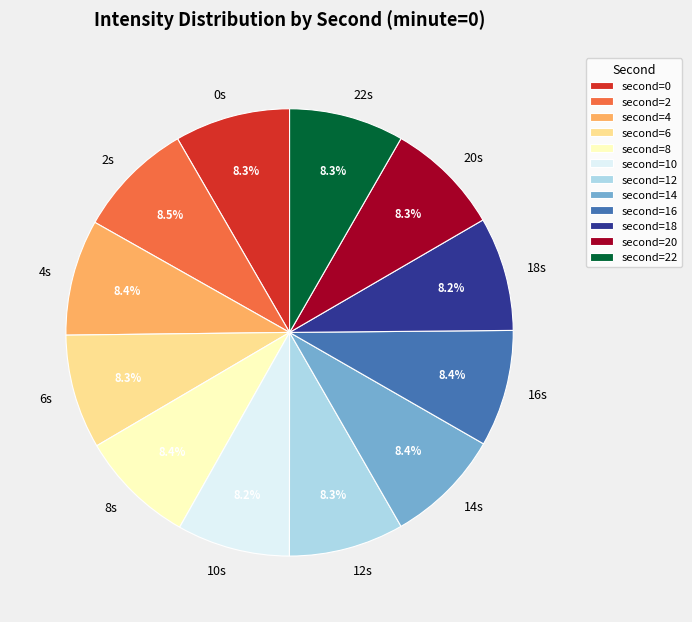

Does any single category account for the majority?

No